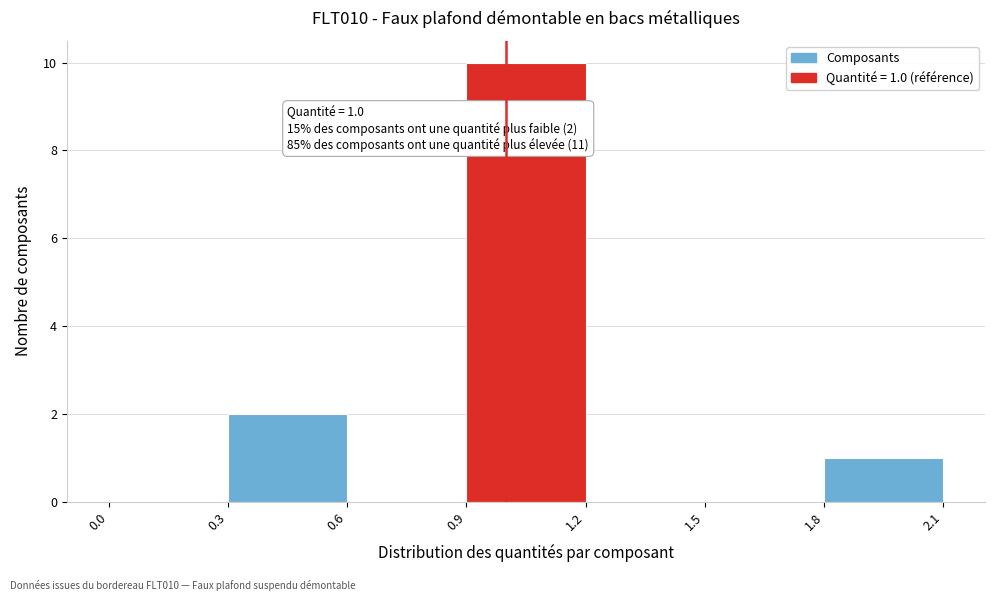

Over which range of the x-axis is the bar tallest?

0.9 to 1.2